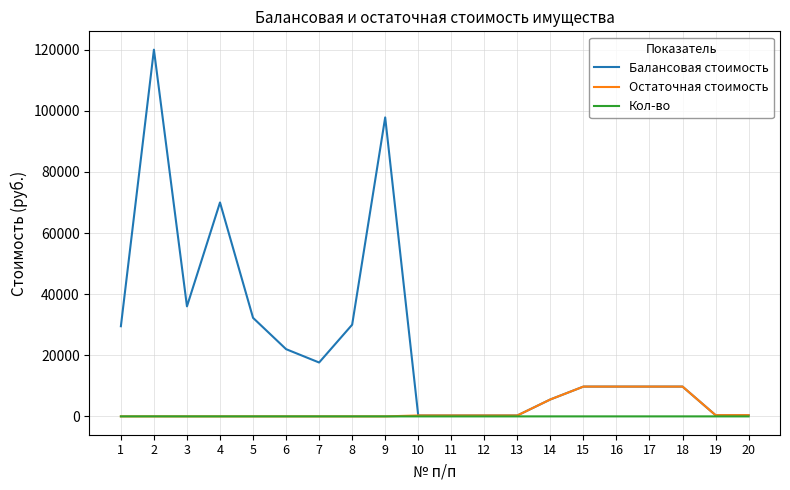

Is the value of Остаточная стоимость at 14 greater than the value of Балансовая стоимость at 17?

No